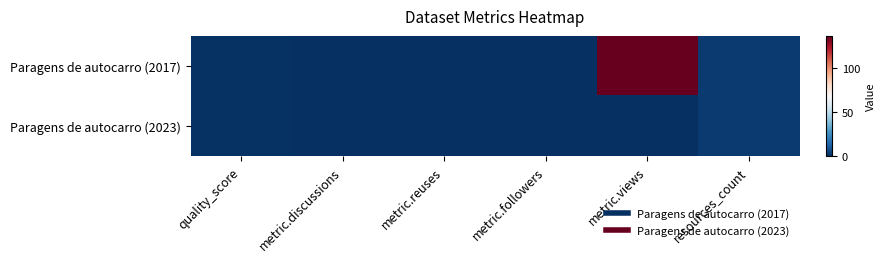

At how many categories does at least one series exceed 91?

1